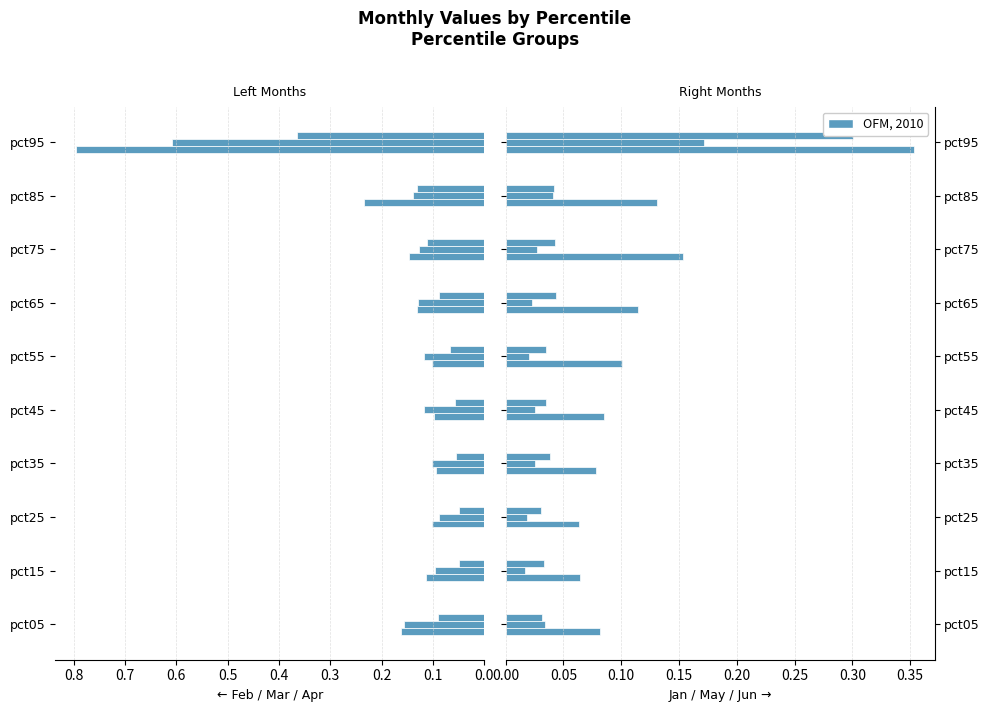

What is the greatest value displayed?

0.8